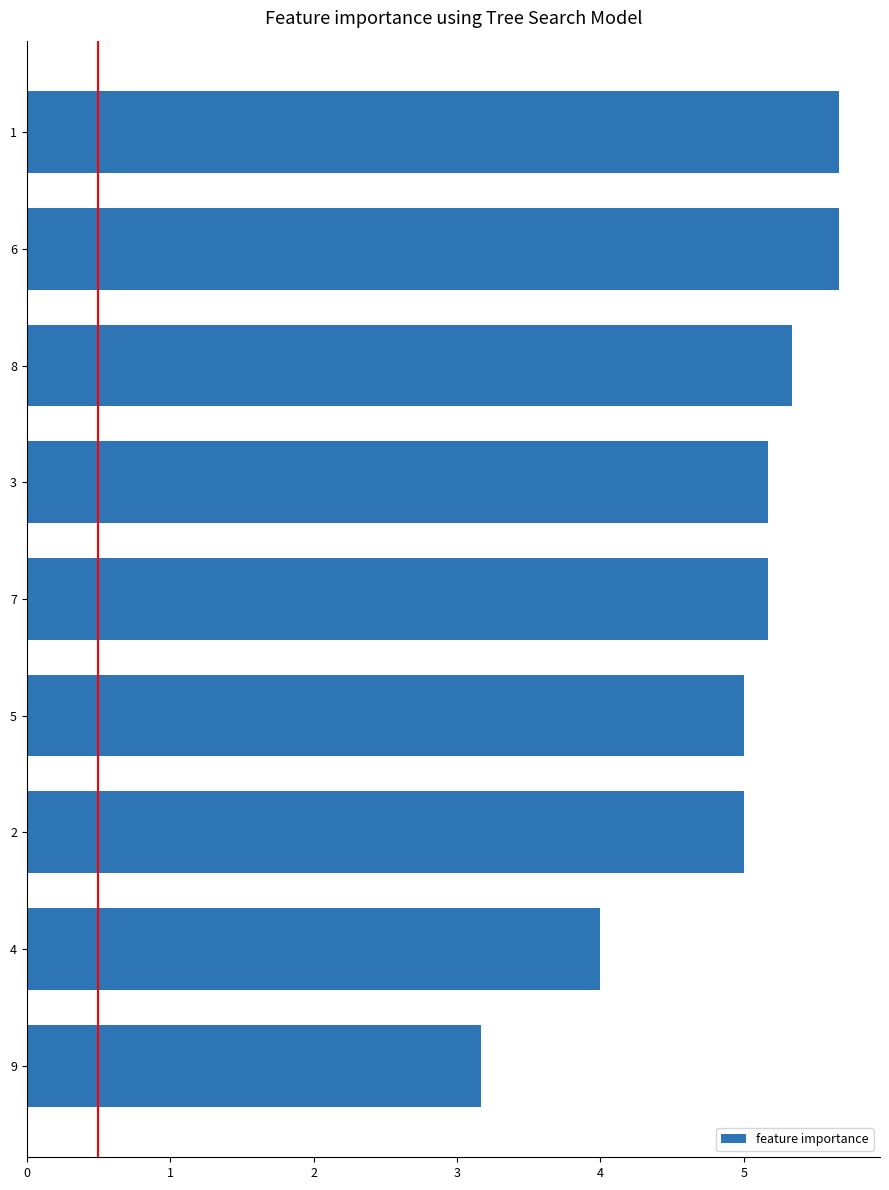

What is the minimum value shown in the chart?

3.2